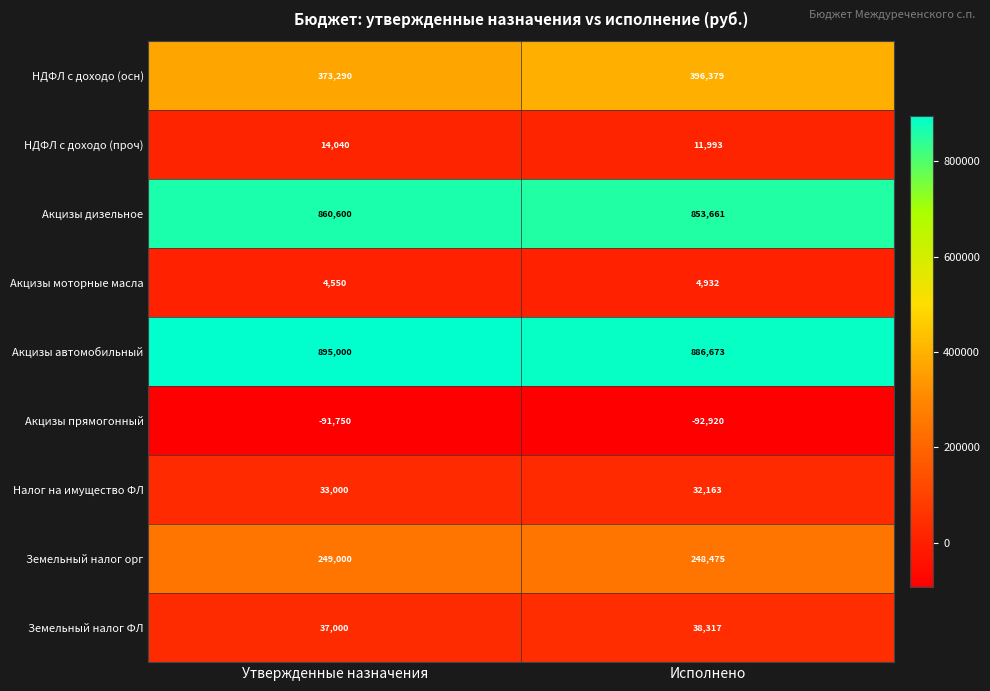

How many distinct data groups are displayed?

9